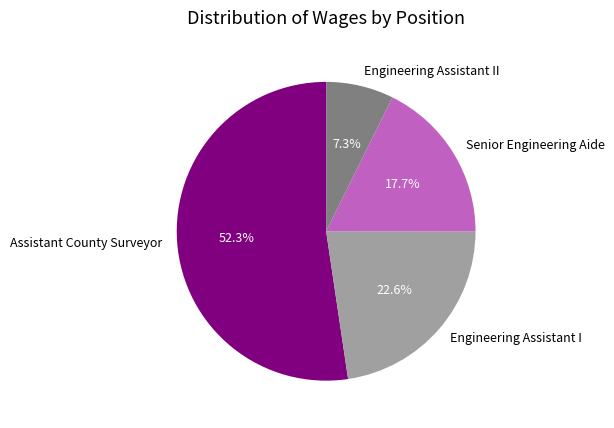

Does Senior Engineering Aide represent more than half of the total?

No